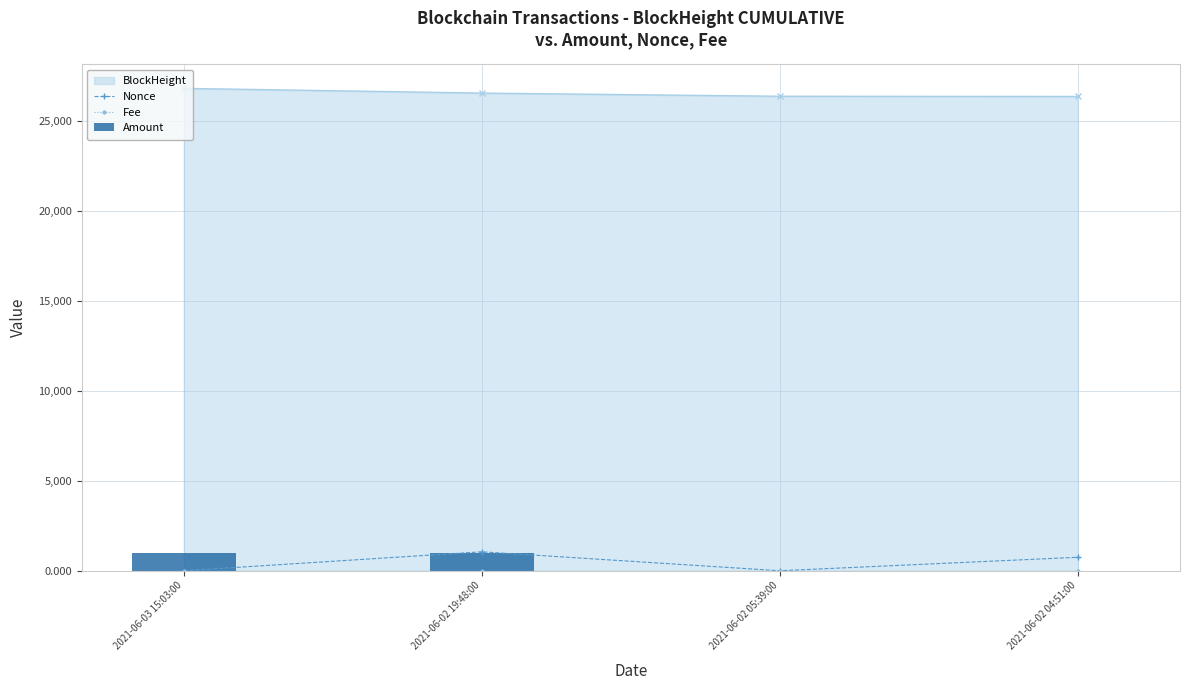

What is the difference between the maximum and minimum values in the Amount series?

1004.0